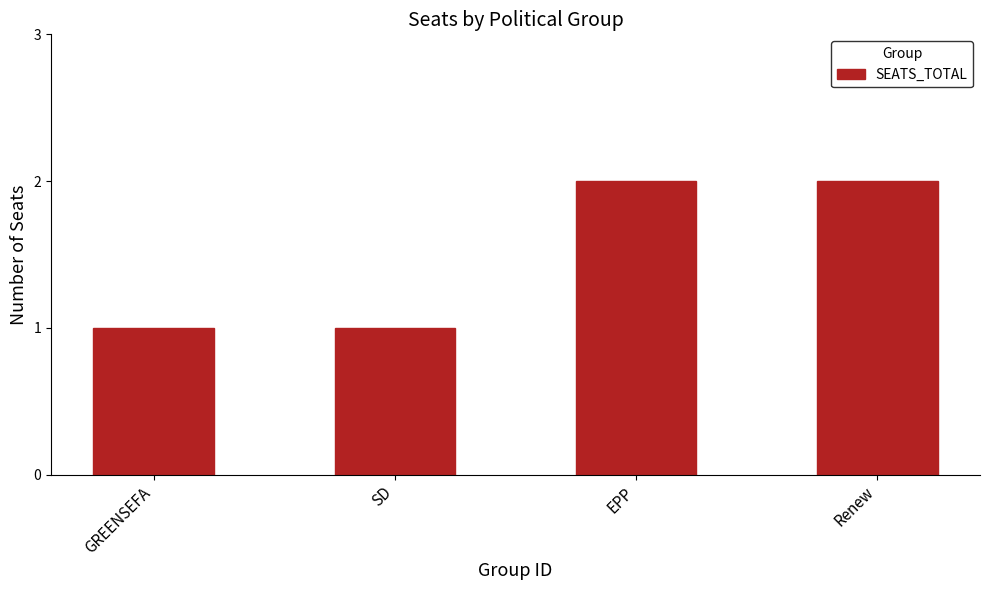

Approximately how many times larger is the value at GREENSEFA compared to SD?

1.0